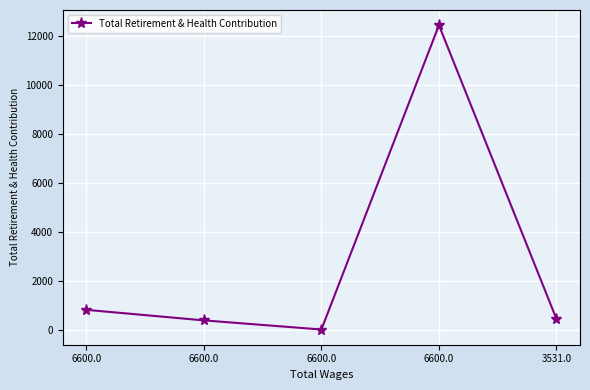

List the labels in order of value, largest first.

6600.0, 6600.0, 3531.0, 6600.0, 6600.0